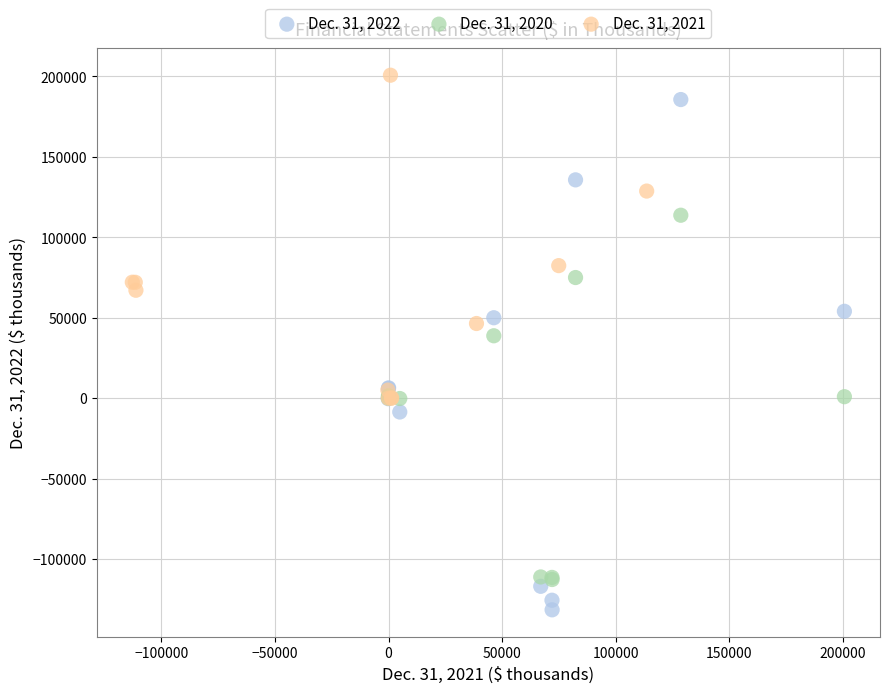

Which series reaches the minimum Y coordinate?

Dec. 31, 2022